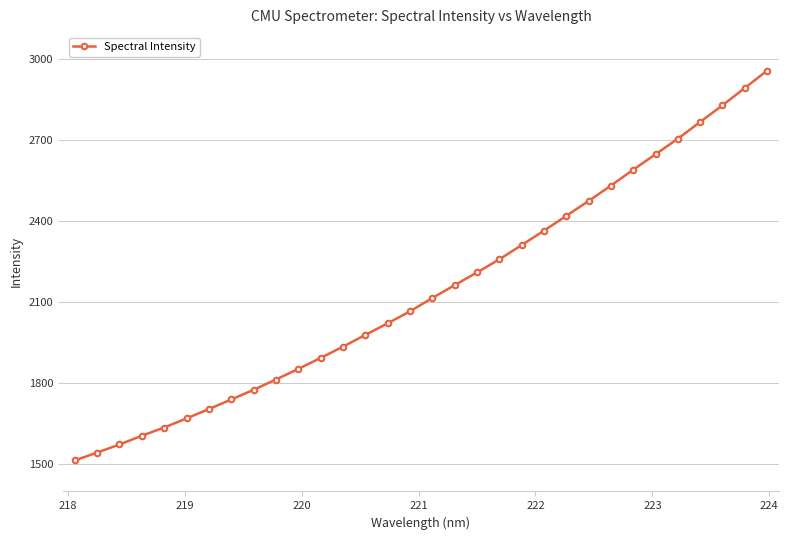

True or false: the data has more than 2 interior local peaks.

False